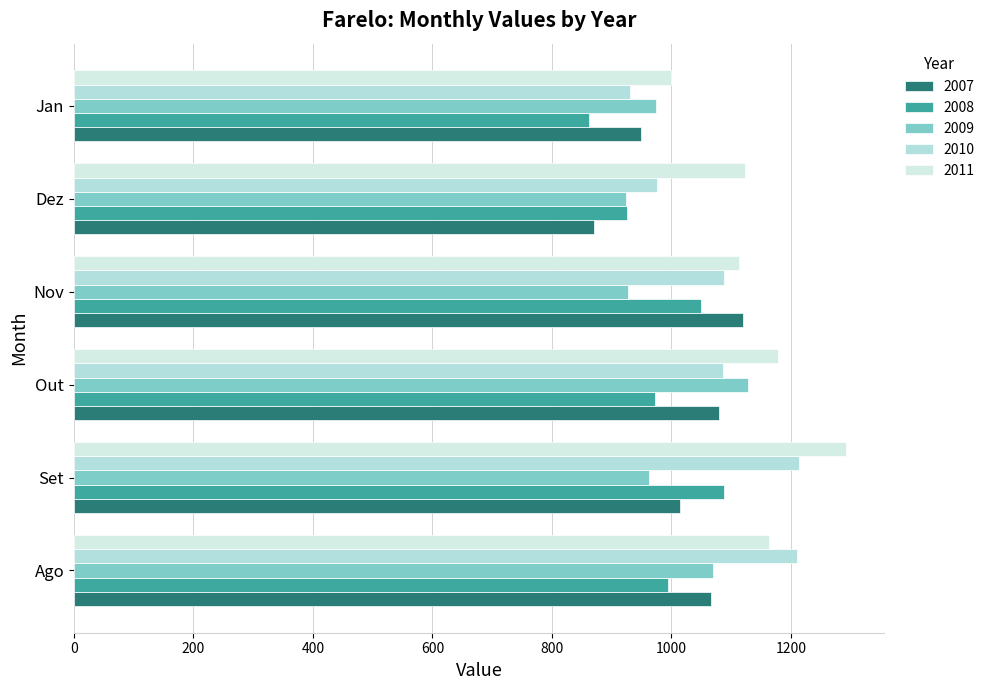

What is the difference between the 2009 values at Dez and Ago?

145